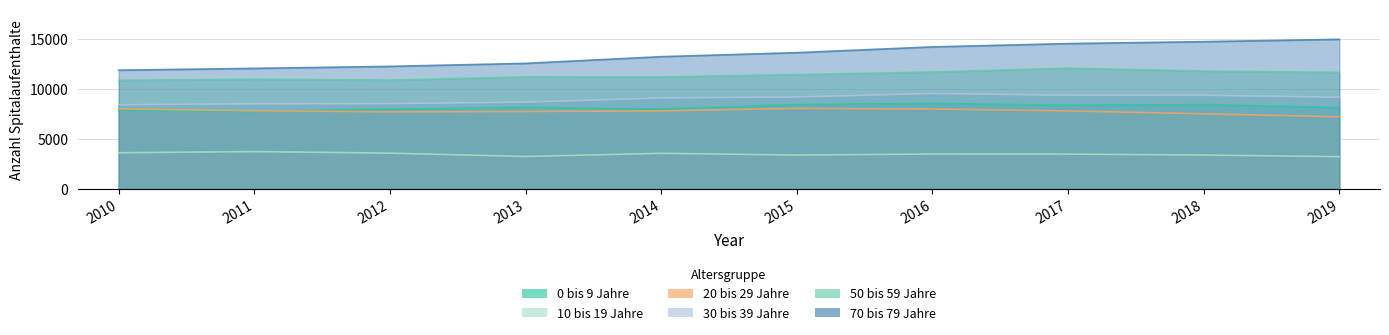

What is the difference between the highest and lowest values at 2010?

8272